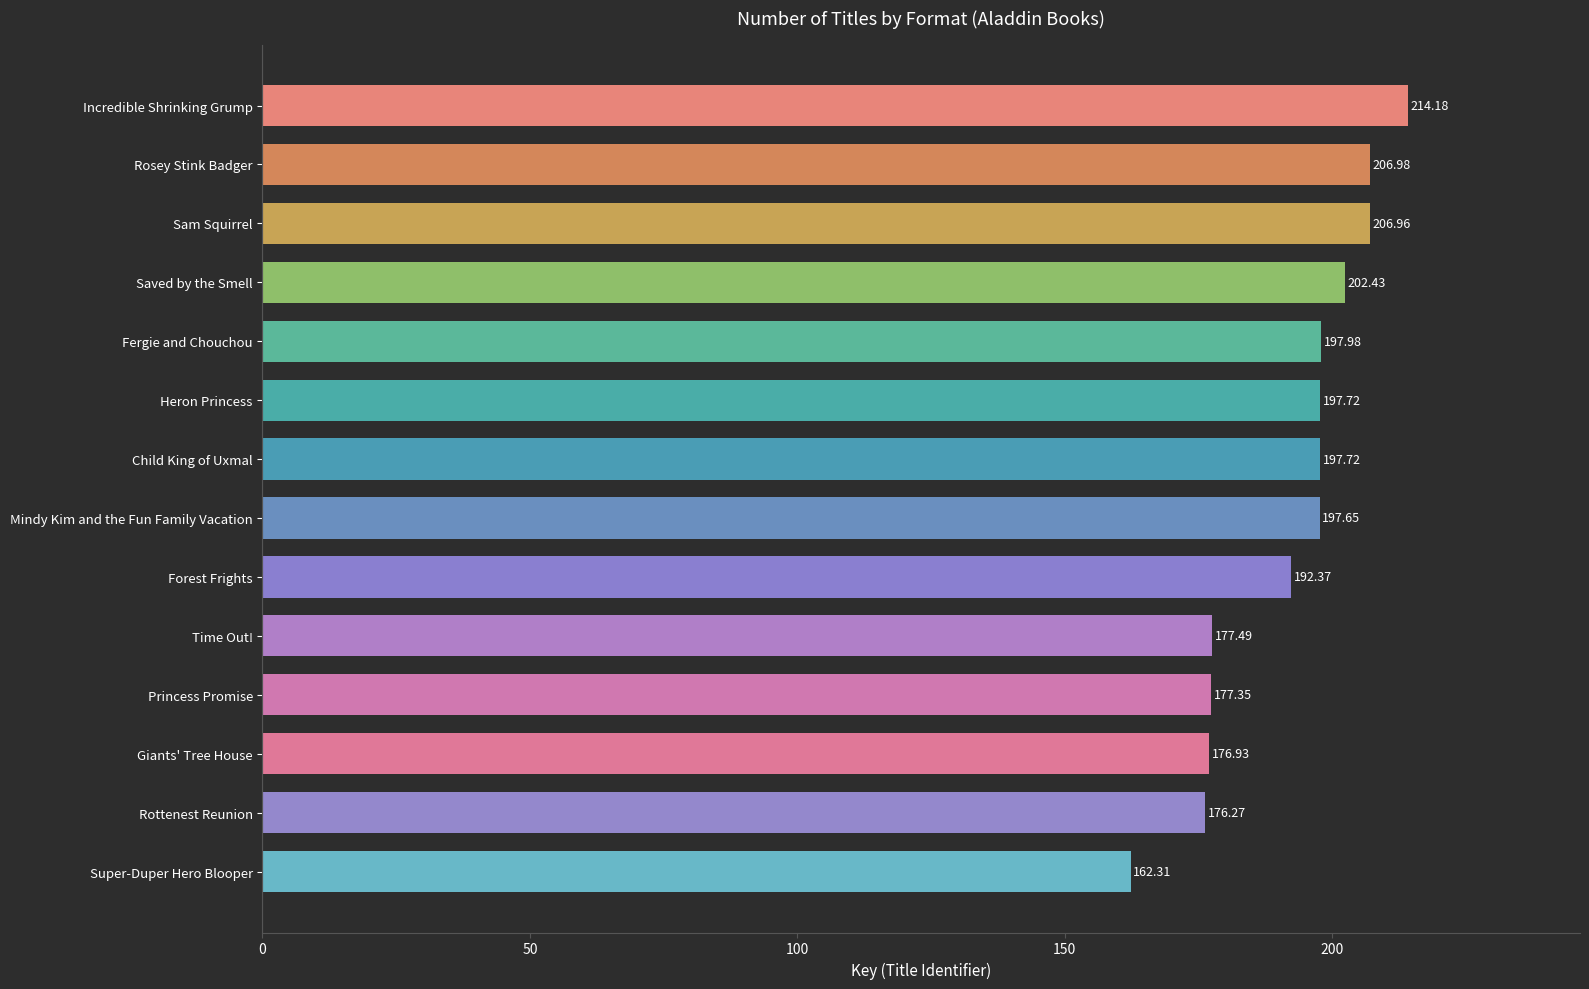

Approximately how many times larger is the value at Time Out! compared to Super-Duper Hero Blooper?

1.1